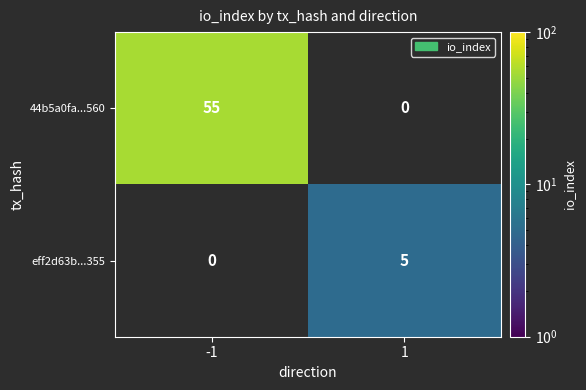

The value of 44b5a0fa...560 at -1 is 77. True or false?

False